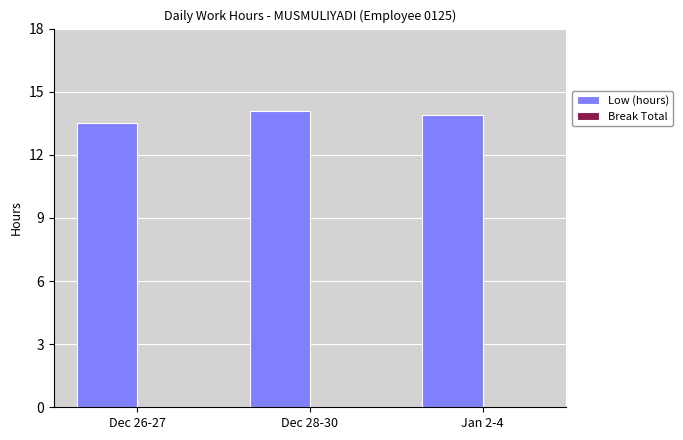

What is the ratio of the value at Dec 26-27 to the value at Jan 2-4?

1.0